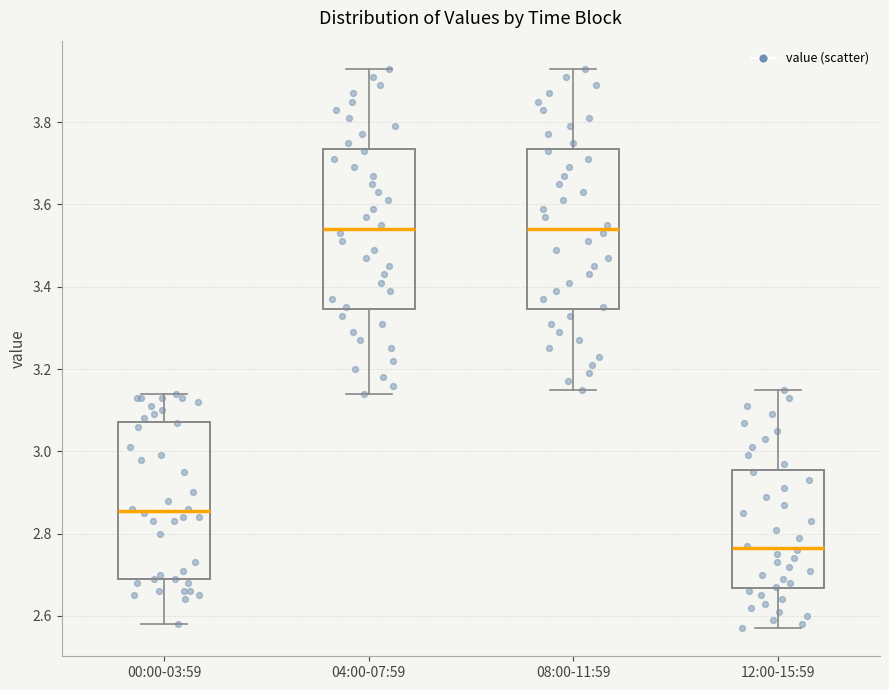

Reading left to right, read every box against the y-axis: the position of its median line, the range the box covers, and the ends of its whiskers. The values are not printed on the chart, so give them approximately, as read against the axis.

00:00-03:59: median 2.86, box 2.70 to 3.08, whiskers 2.58 to 3.14
04:00-07:59: median 3.54, box 3.34 to 3.74, whiskers 3.14 to 3.94
08:00-11:59: median 3.54, box 3.34 to 3.74, whiskers 3.16 to 3.94
12:00-15:59: median 2.76, box 2.66 to 2.96, whiskers 2.58 to 3.16